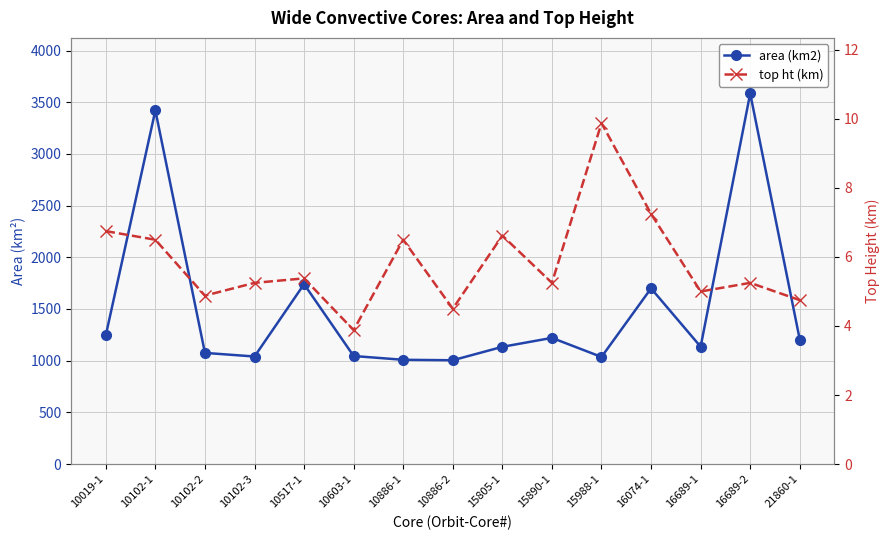

Rank the series at 15805-1 from highest to lowest value.

area (km2), top ht (km)